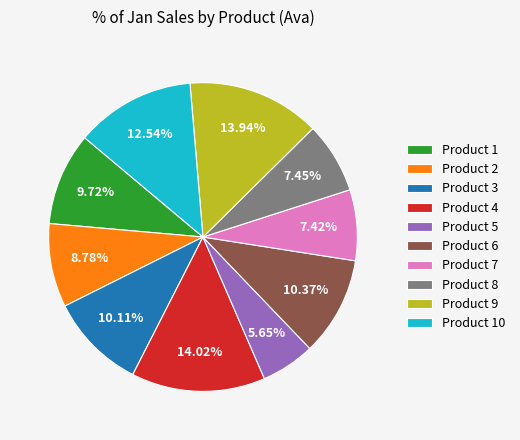

Approximately how many times larger is the value at Product 10 compared to Product 3?

1.2